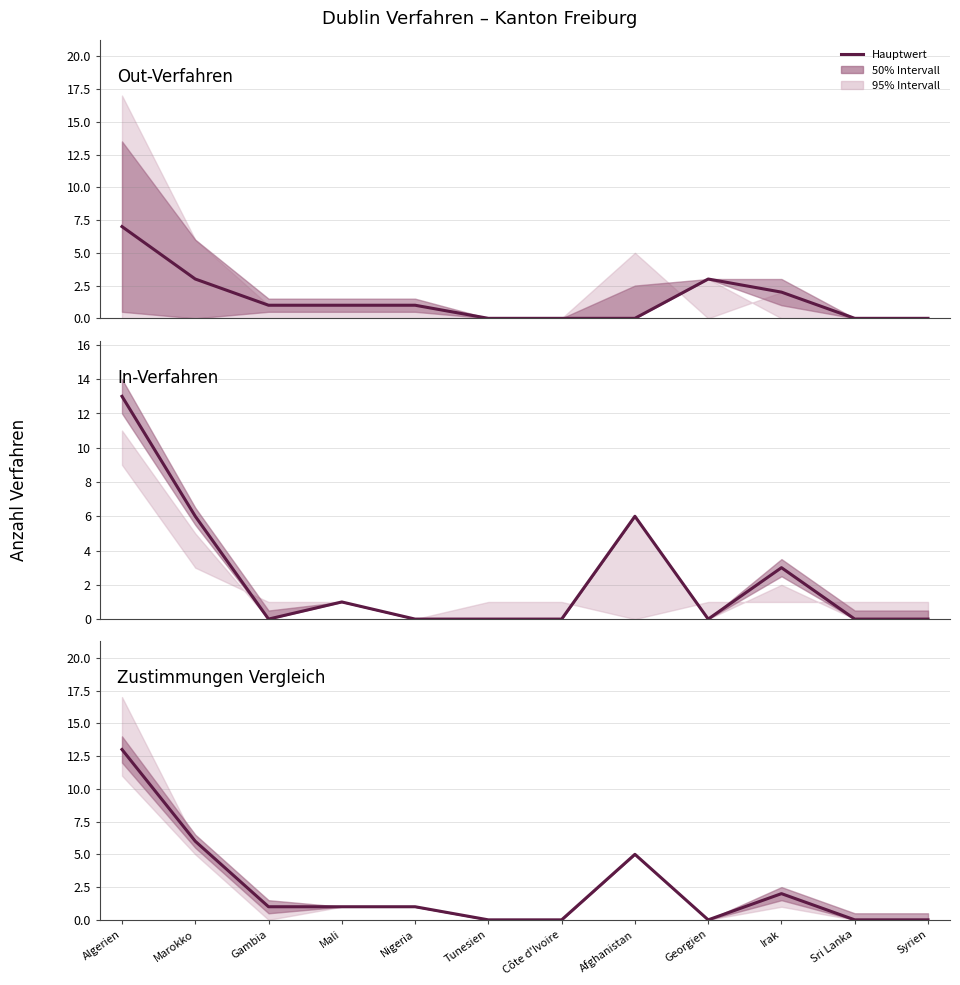

Which category has the highest value across all series?

Algerien